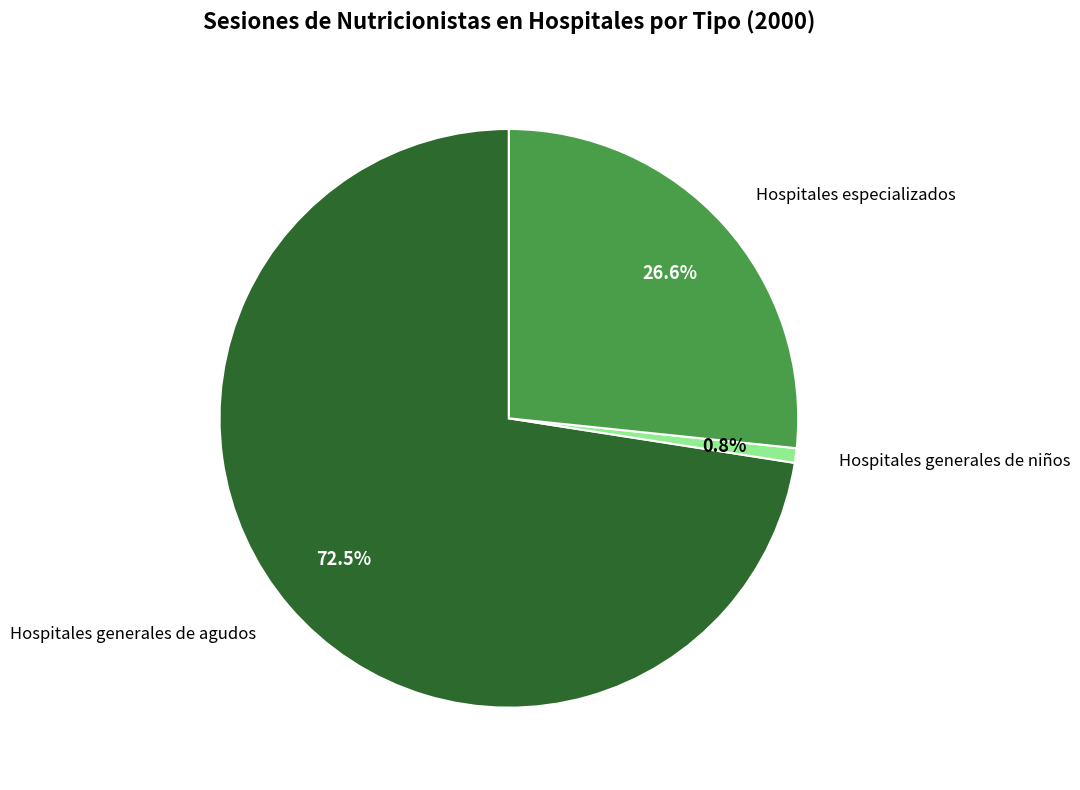

Does any single category account for the majority?

Yes